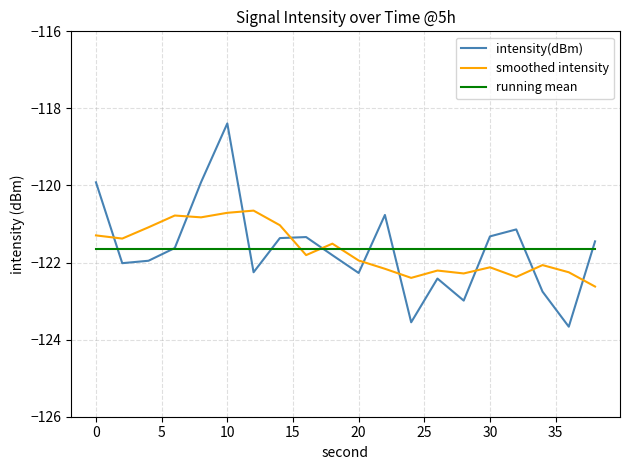

After their last crossing, which series has the higher values: intensity(dBm) or smoothed intensity?

intensity(dBm)